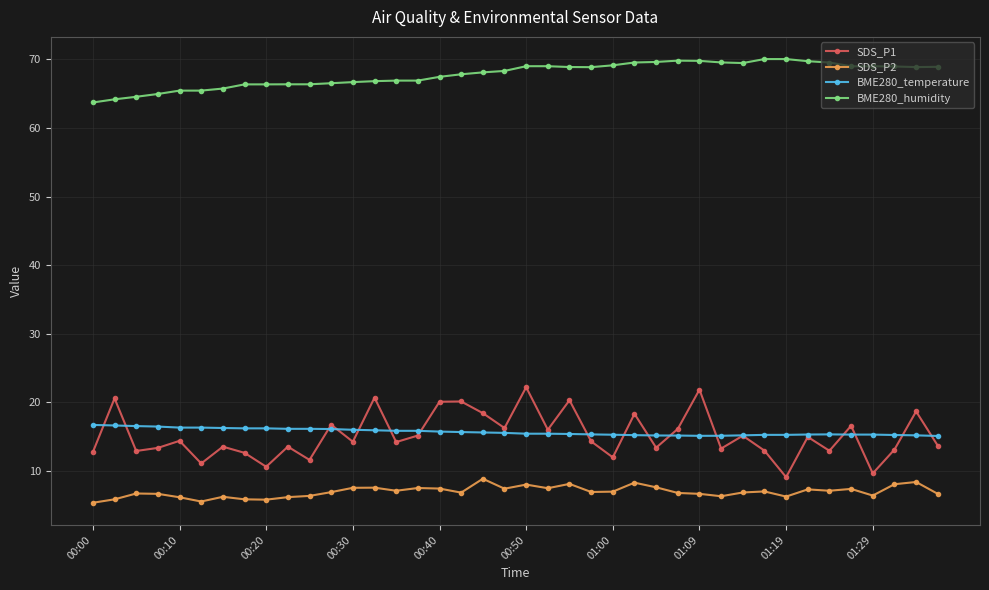

Which series has the widest spread of values?

SDS_P1